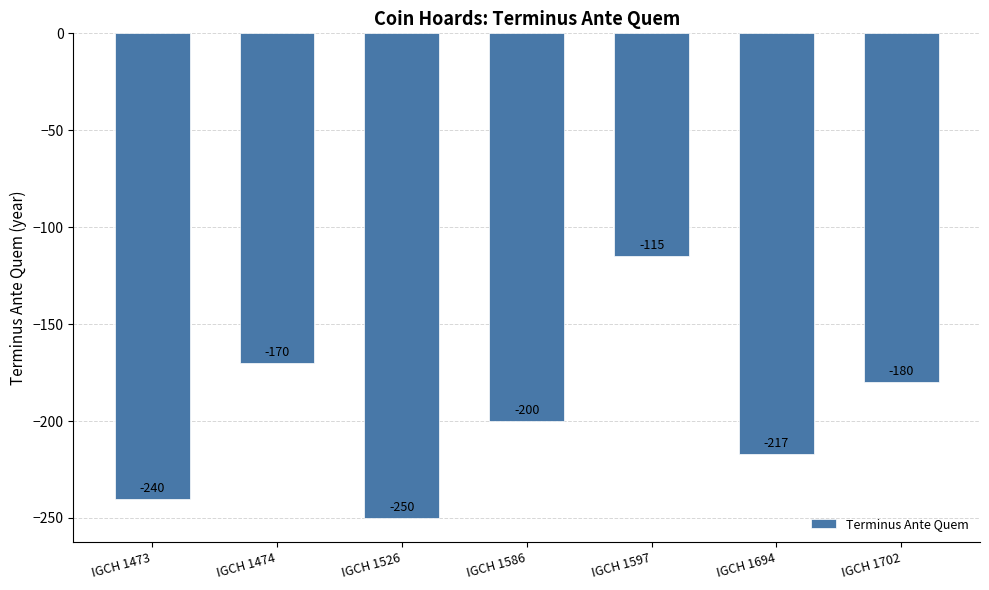

Reading right to left, transcribe all the data shown in this chart.

-180	-217	-115	-200	-250	-170	-240